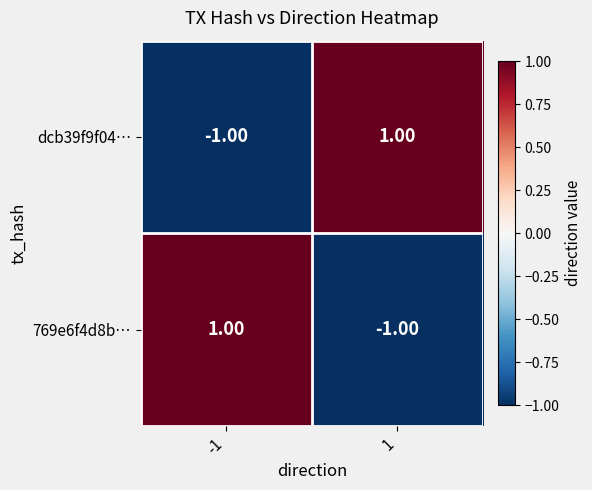

Rank the series at 1 from lowest to highest value.

769e6f4d8b…, dcb39f9f04…